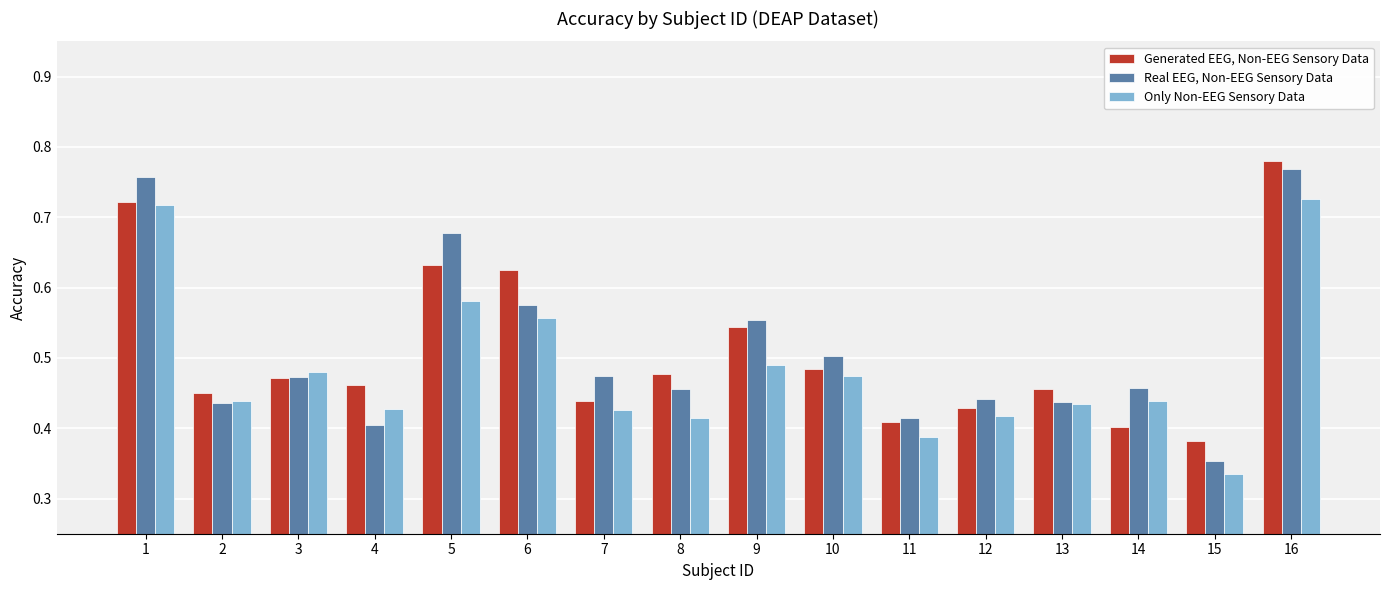

At which category is the sum across all series the highest?

16